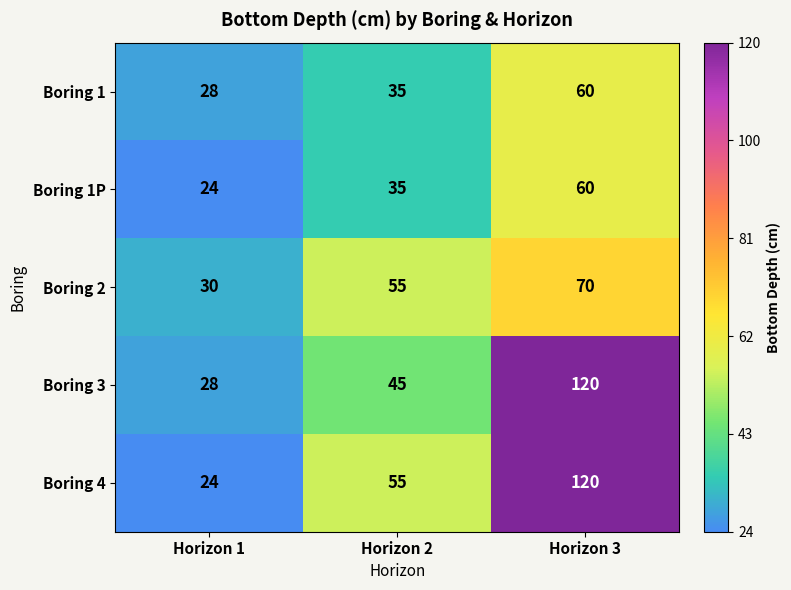

What is the average value of the Boring 1 series?

41